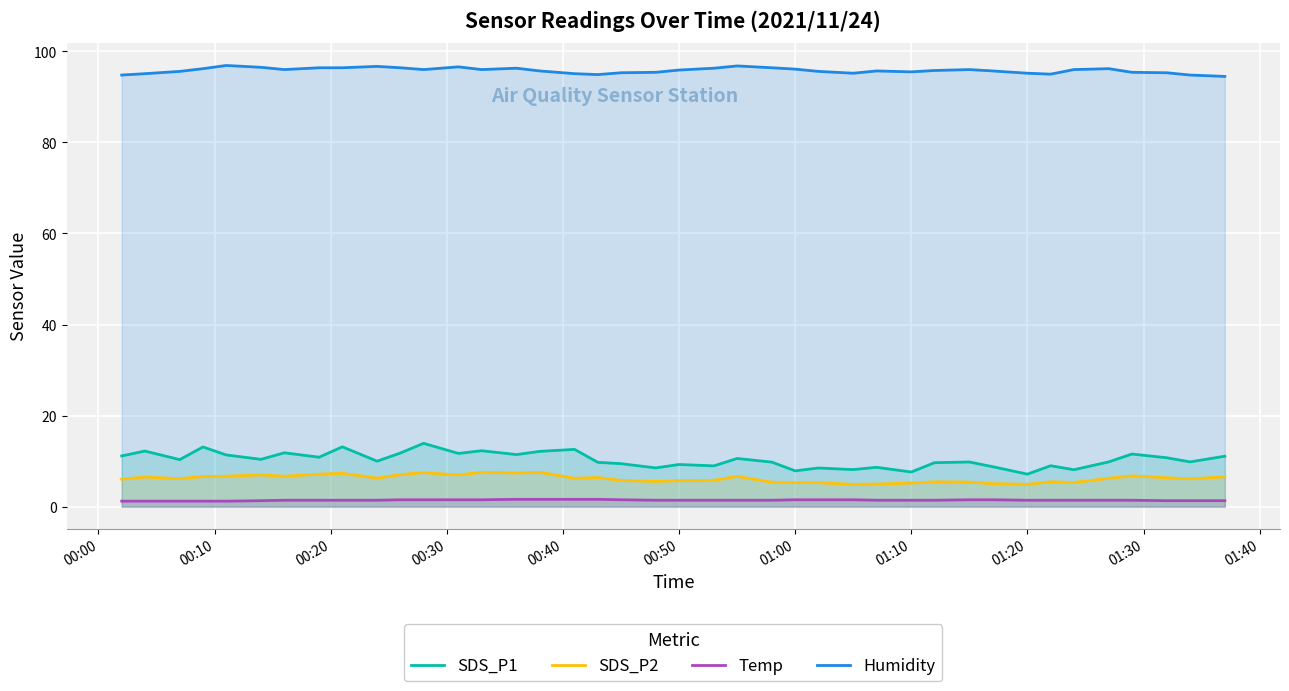

What is the lowest value of the SDS_P1 series?

7.1